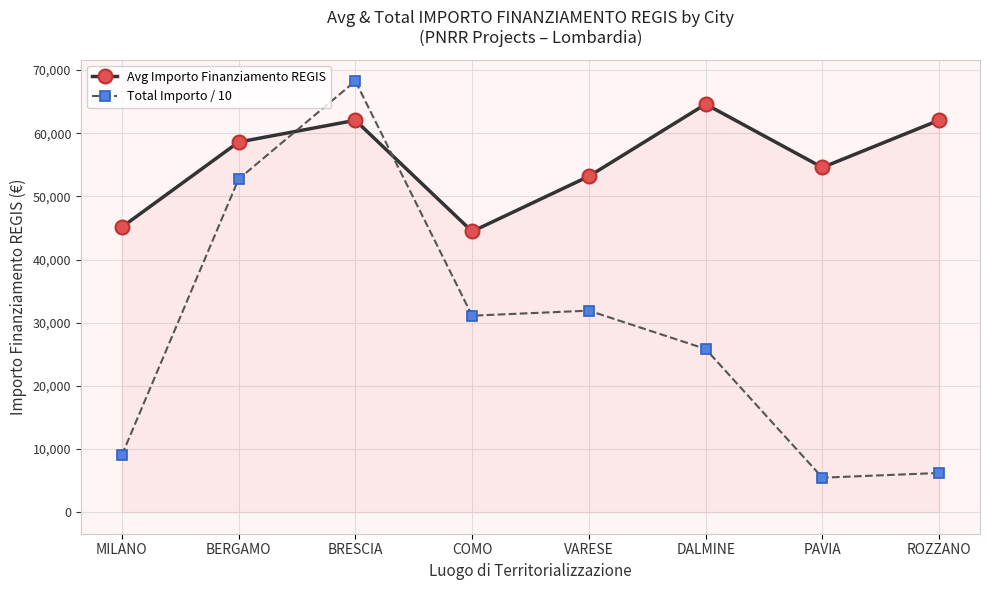

Does the chart have visible grid lines?

Yes